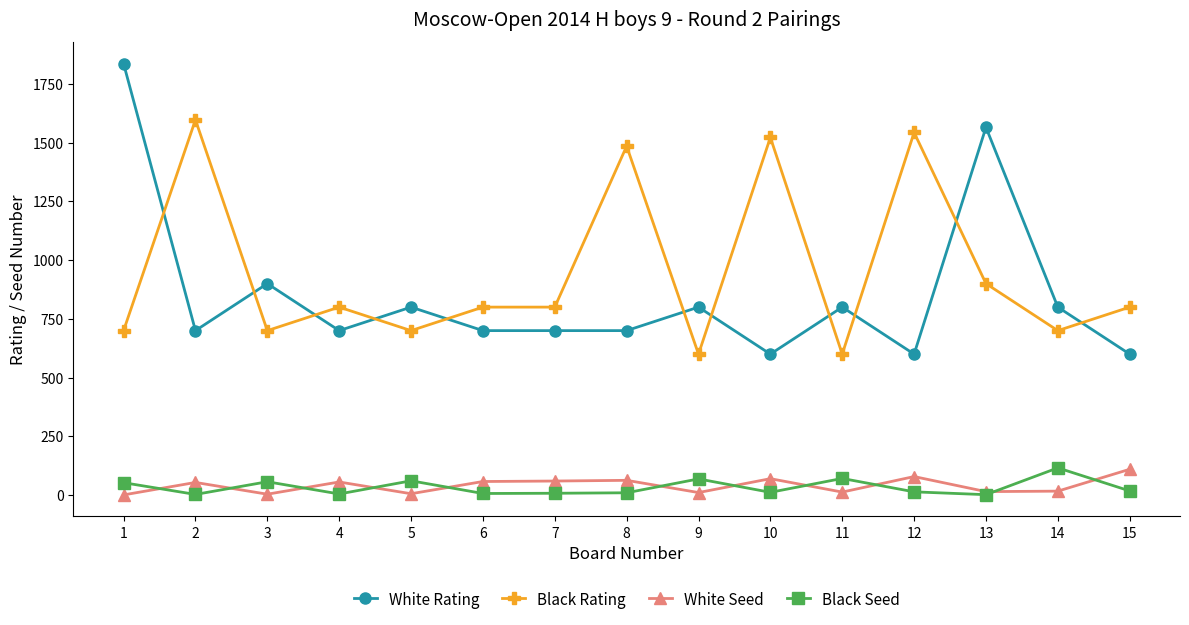

Where is the first local maximum for Black Rating?

2